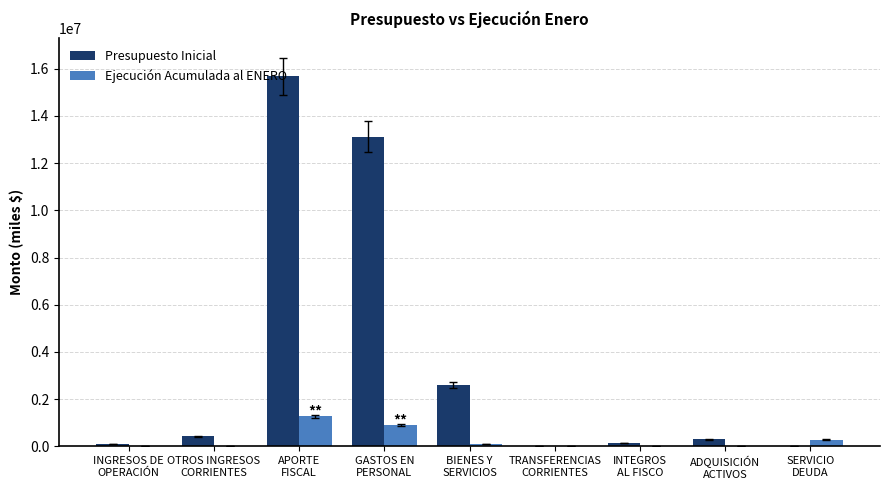

Which series has the largest total across all categories?

Presupuesto Inicial